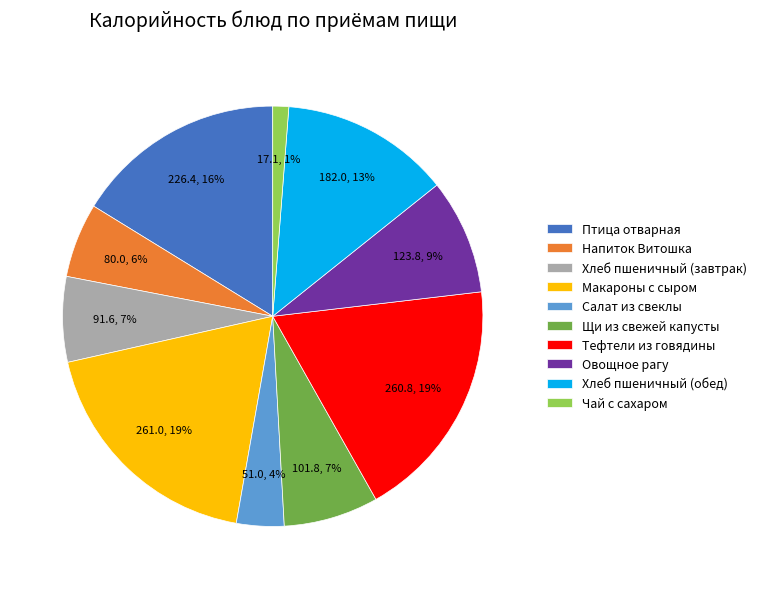

Is the sum of Овощное рагу and Щи из свежей капусты greater than half?

No